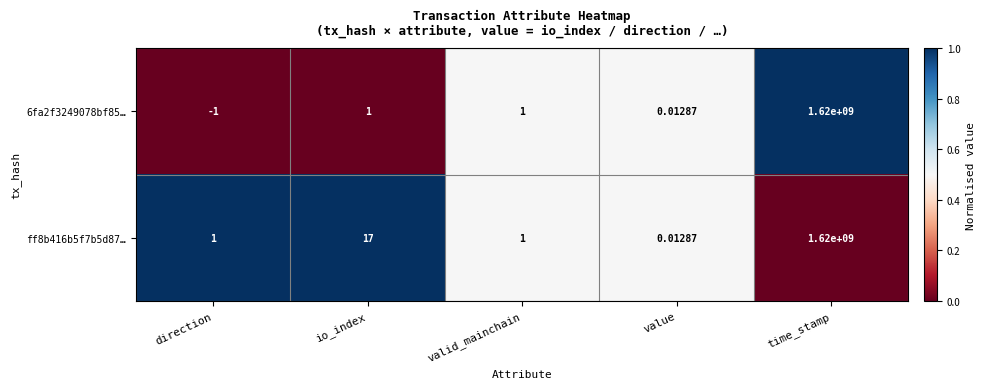

At which label is ff8b416b5f7b5d87… closest to 810000000?

io_index